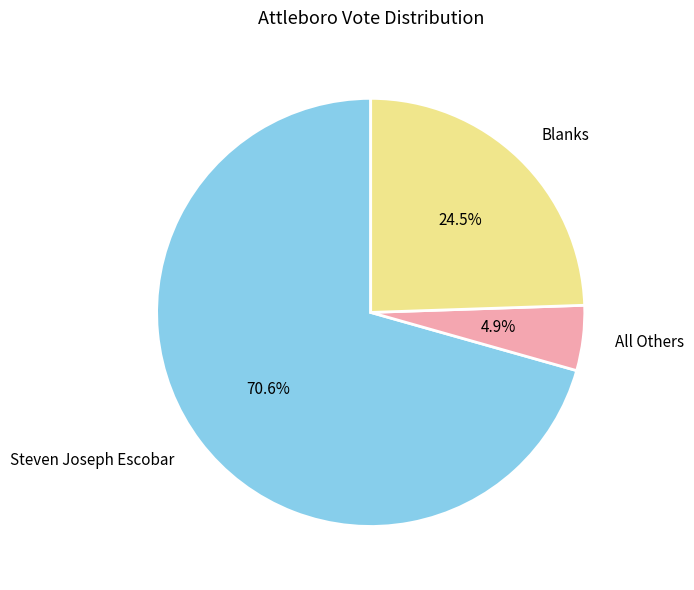

To the nearest percent, what is the difference between the Blanks and All Others slice percentages?

20%